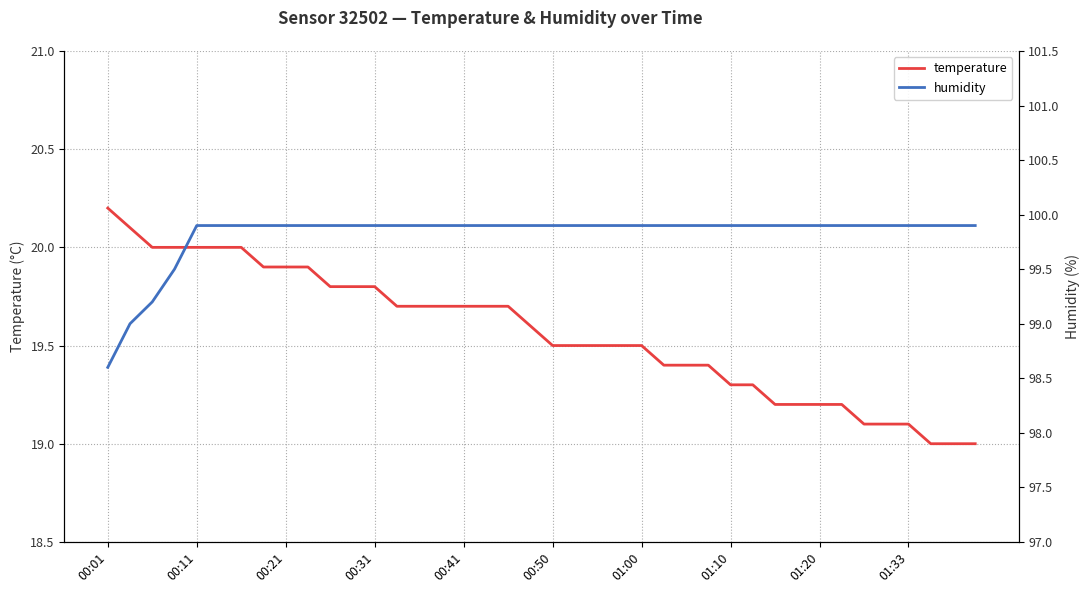

What is the difference between the maximum and minimum values in the temperature series?

1.2